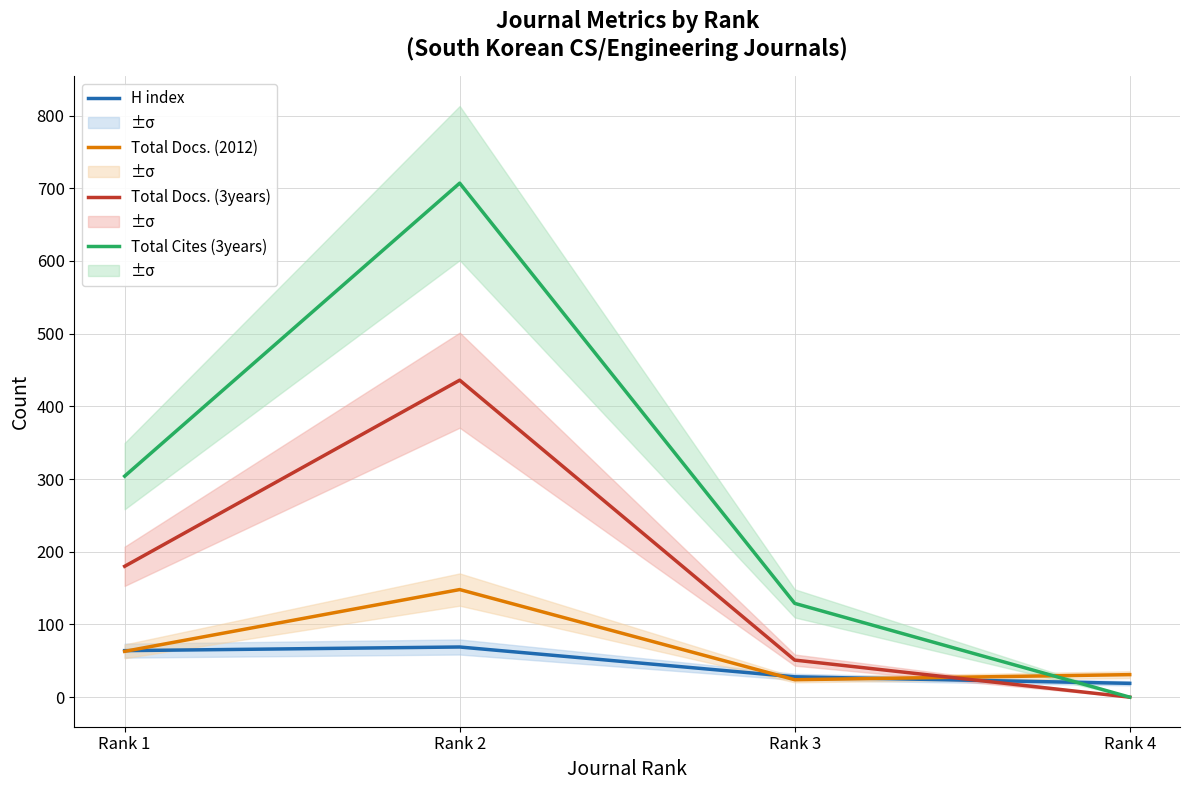

How many values in the Total Cites (3years) series are below 304?

2